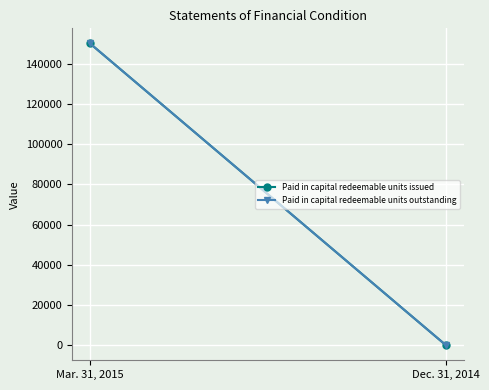

At which label is Paid in capital redeemable units issued closest to 75050?

Mar. 31, 2015